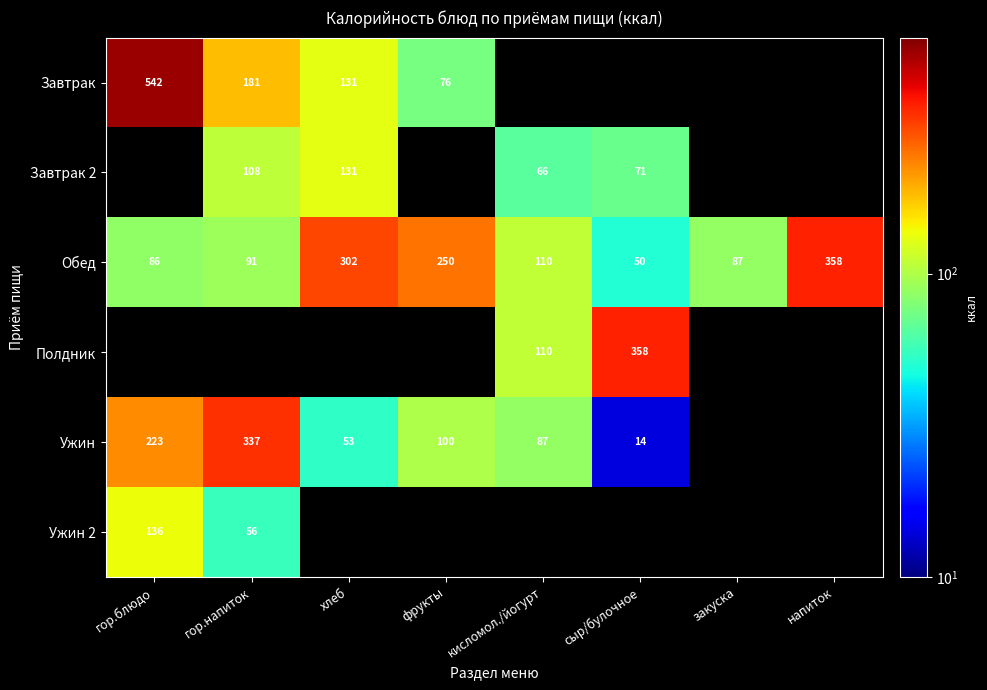

What is the smallest value displayed?

14.0